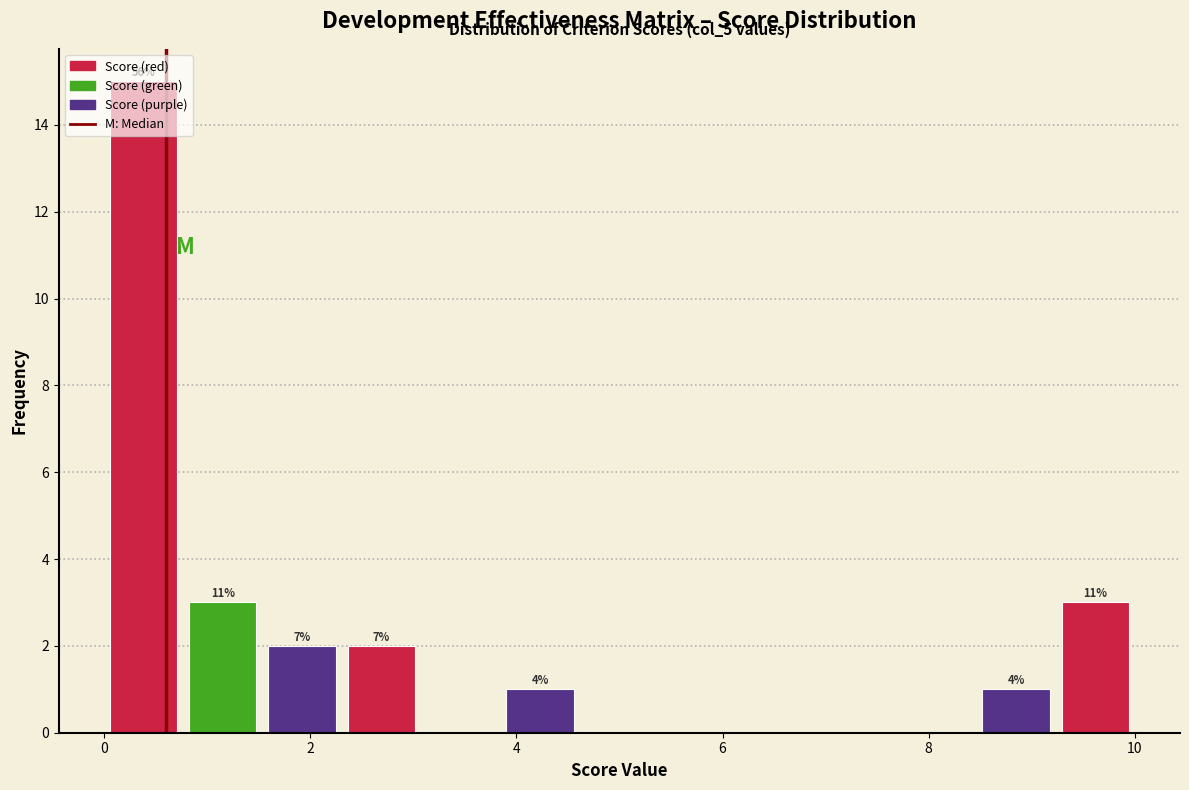

Around what value on the x-axis is the tallest bar? Give the approximate position of its centre, as read against the axis.

0.4